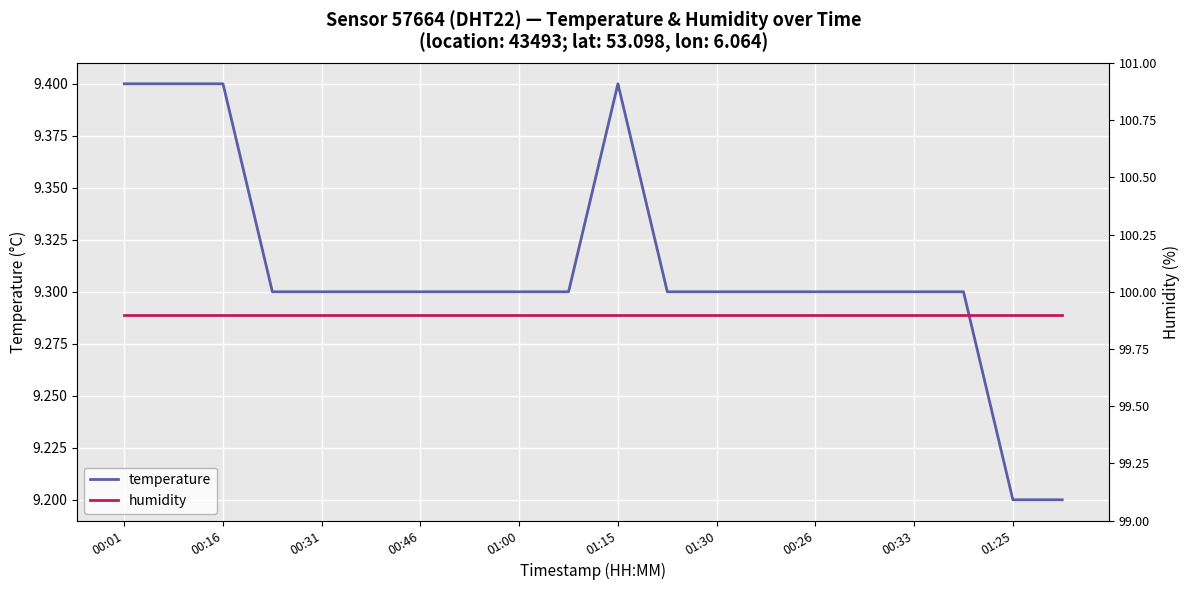

The temperature series shows 13.8 at 01:30. True or false?

False